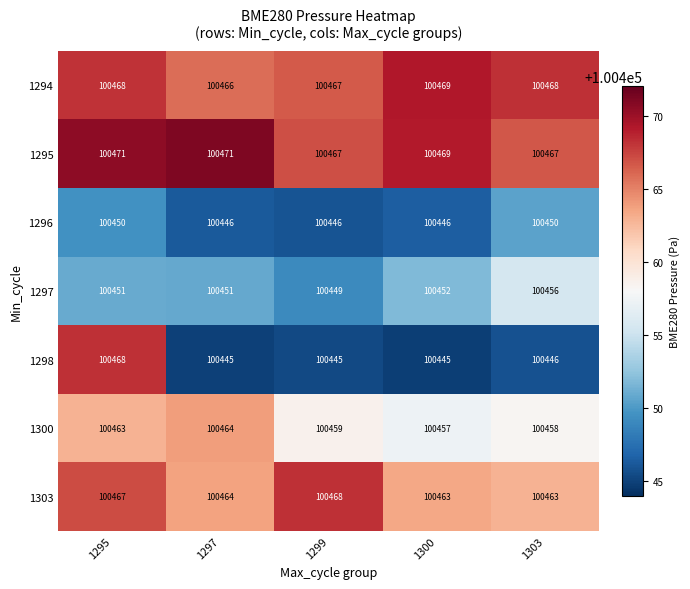

How many distinct data groups are displayed?

7